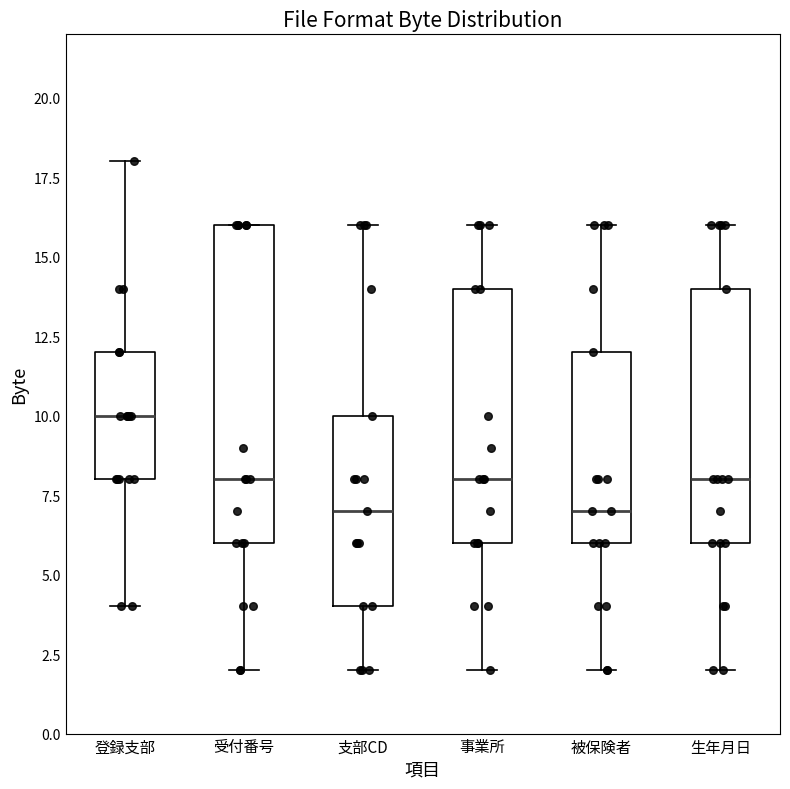

Where is the upper edge of the box for 事業所 on the y-axis? The values are not printed on the chart, so give them approximately, as read against the axis.

14